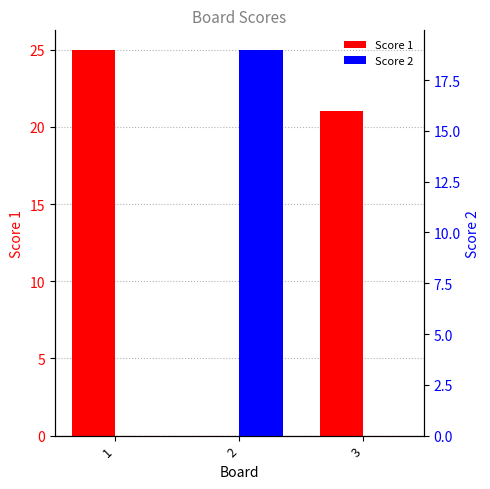

What is the spread (max minus min) of values at 2?

19